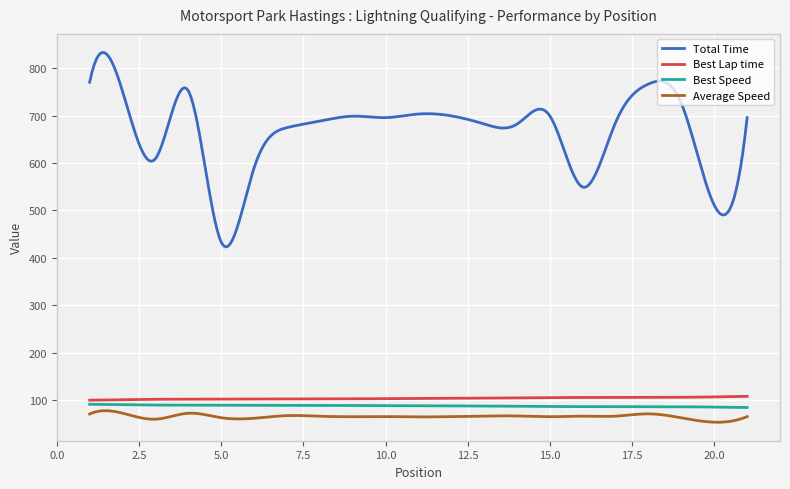

Which series has the largest total across all categories?

Total Time